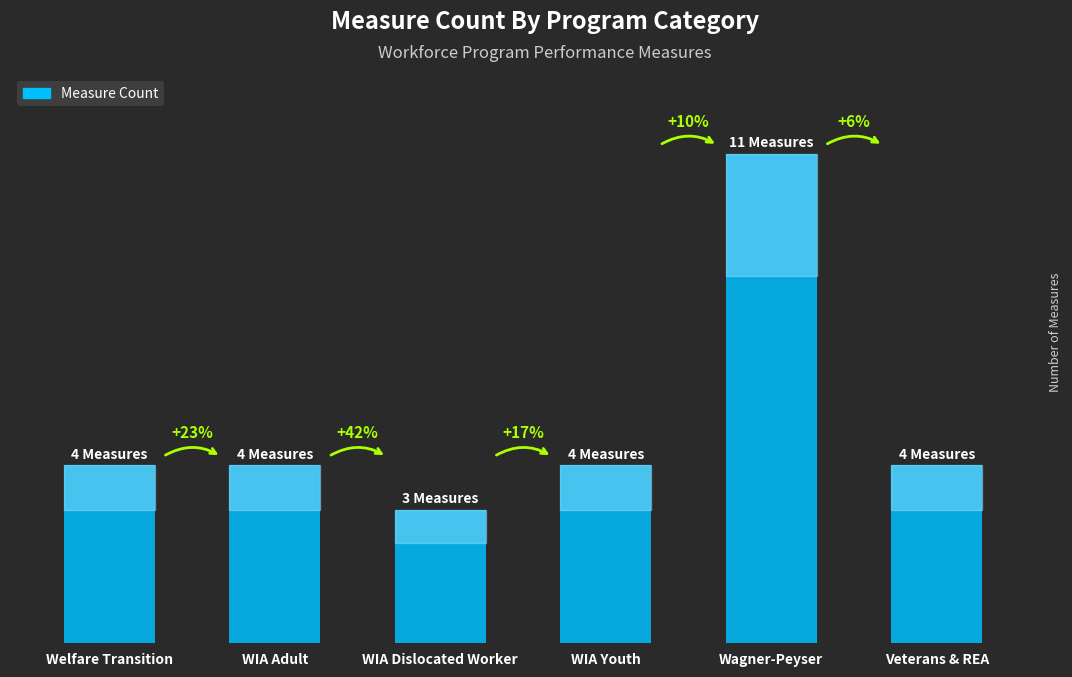

True or false: the data shows 4 at WIA Adult.

True